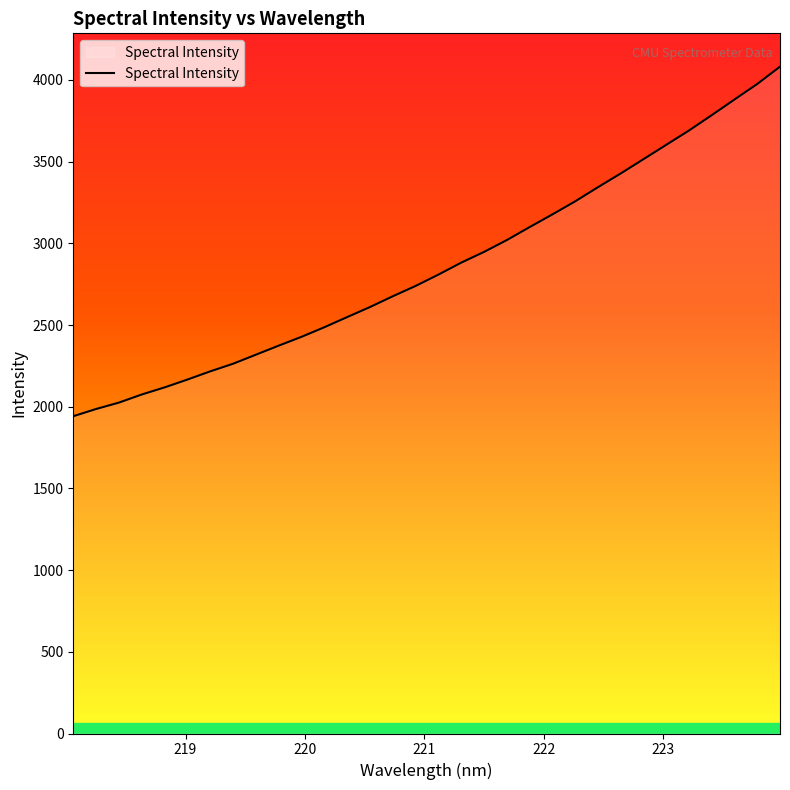

What is the smallest value displayed?

1942.1